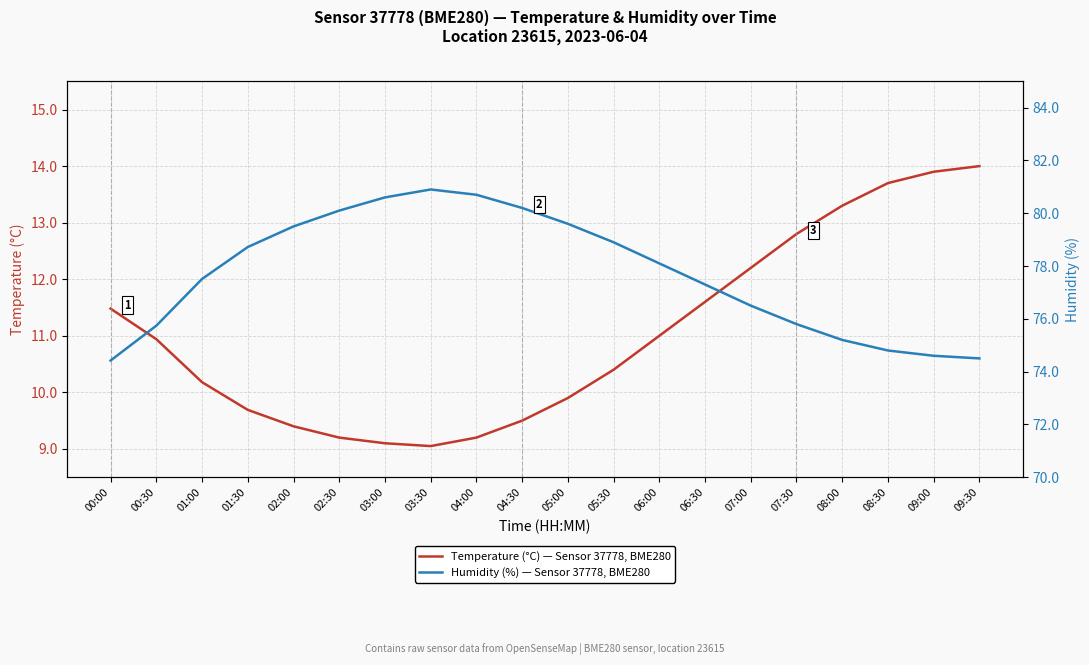

Where does the Humidity (%) — Sensor 37778, BME280 series first go above 78?

01:30